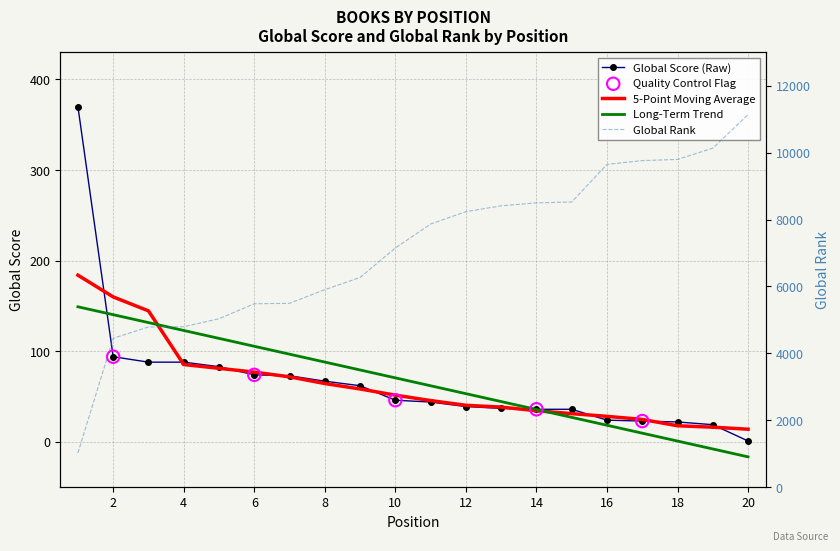

Which series has the largest total across all categories?

Global Rank